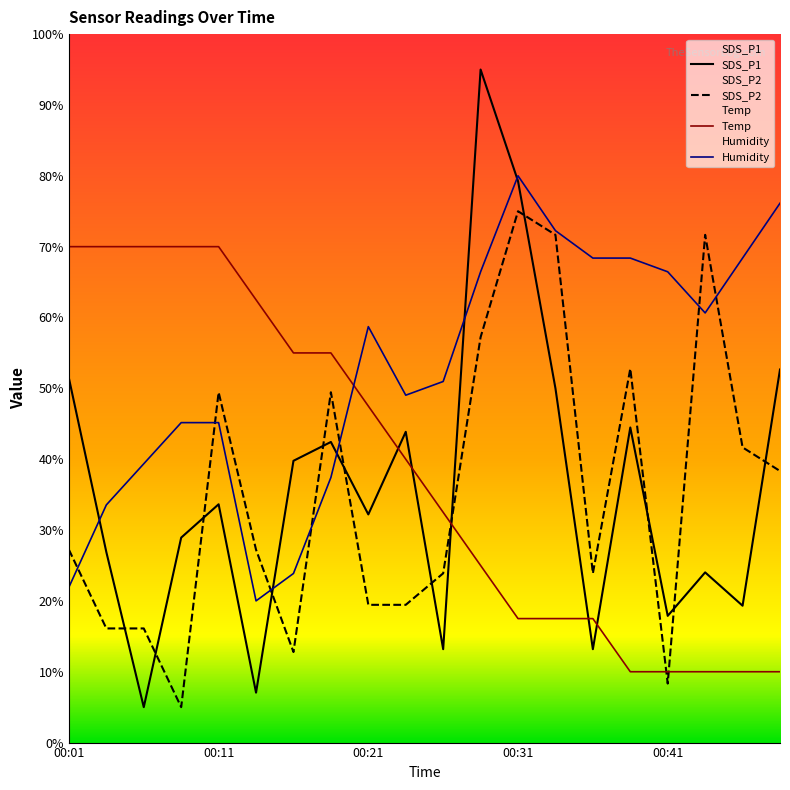

What are all the series names shown in the legend?

SDS_P1, SDS_P2, Temp, Humidity